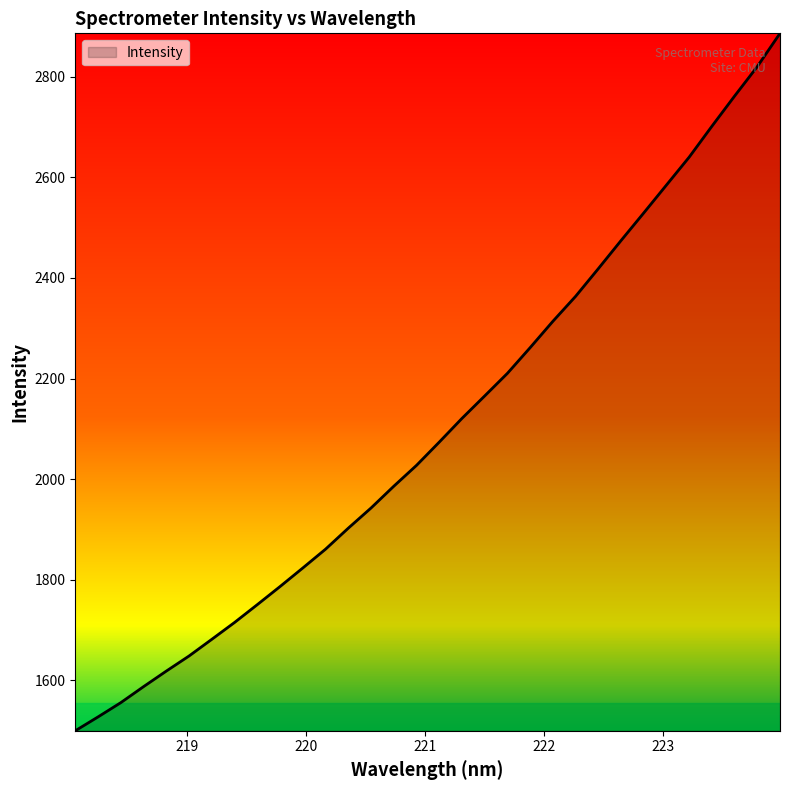

Reading left to right, list all the values displayed in this chart.

1500.0	1527.6	1555.9	1587.7	1618.6	1648.7	1681.8	1715.3	1750.7	1786.7	1823.6	1861.0	1902.7	1942.8	1986.0	2027.5	2073.7	2120.8	2165.5	2210.4	2261.5	2313.8	2363.4	2418.4	2474.3	2529.2	2584.6	2640.1	2701.4	2761.4	2820.1	2886.1